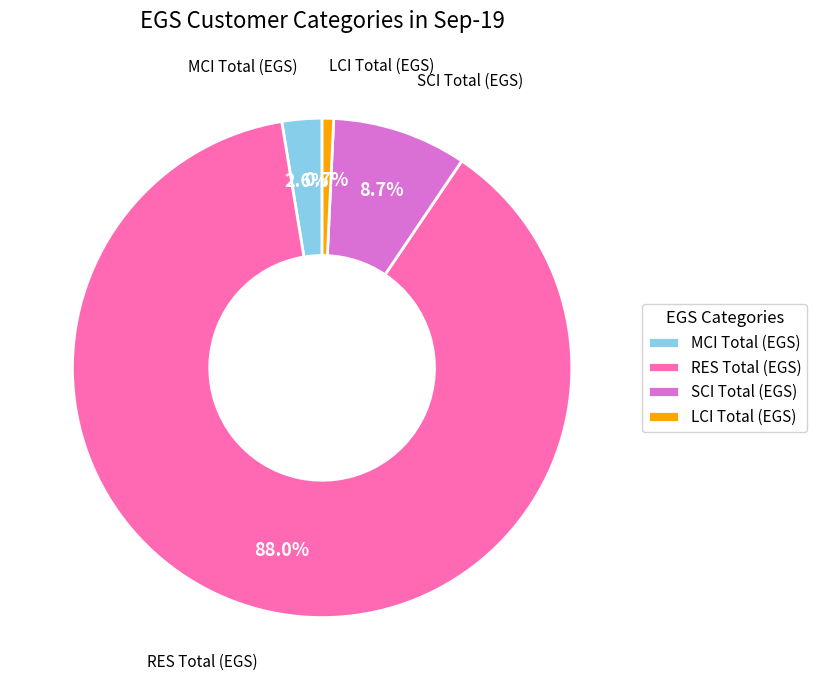

What portion of the pie excludes SCI Total (EGS)?

91.3%